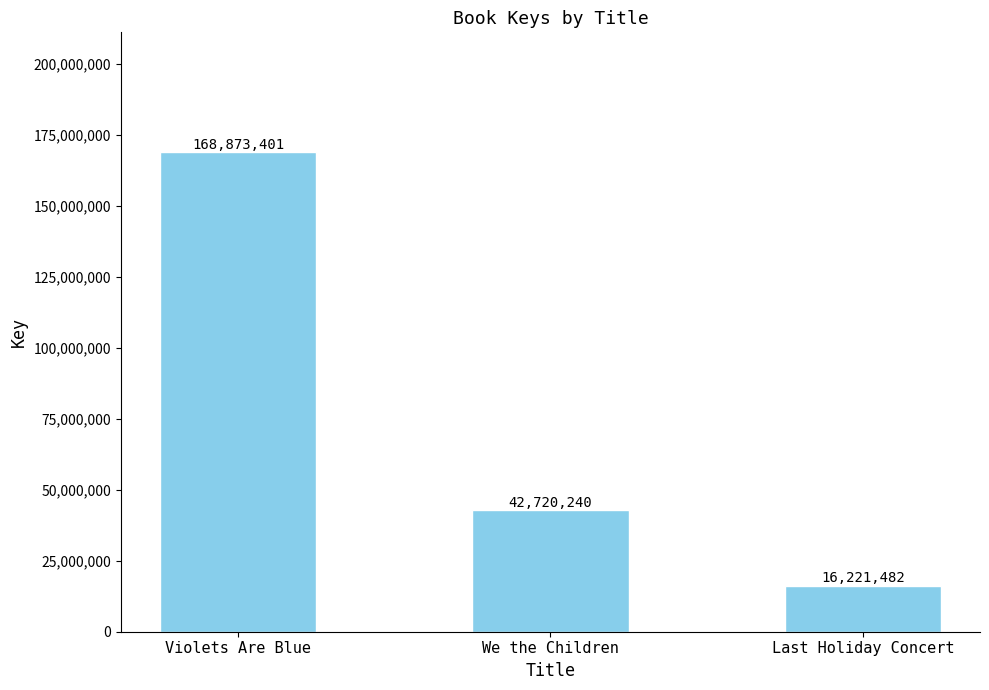

What is the sum of the values at We the Children and Last Holiday Concert?

58941722